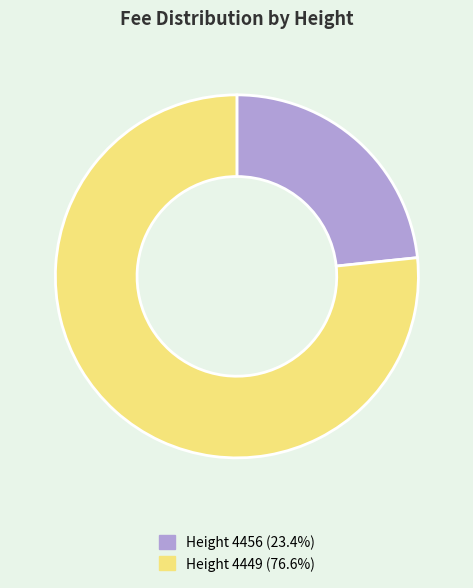

Is the sum of Height 4449 (76.6%) and Height 4456 (23.4%) greater than half?

Yes